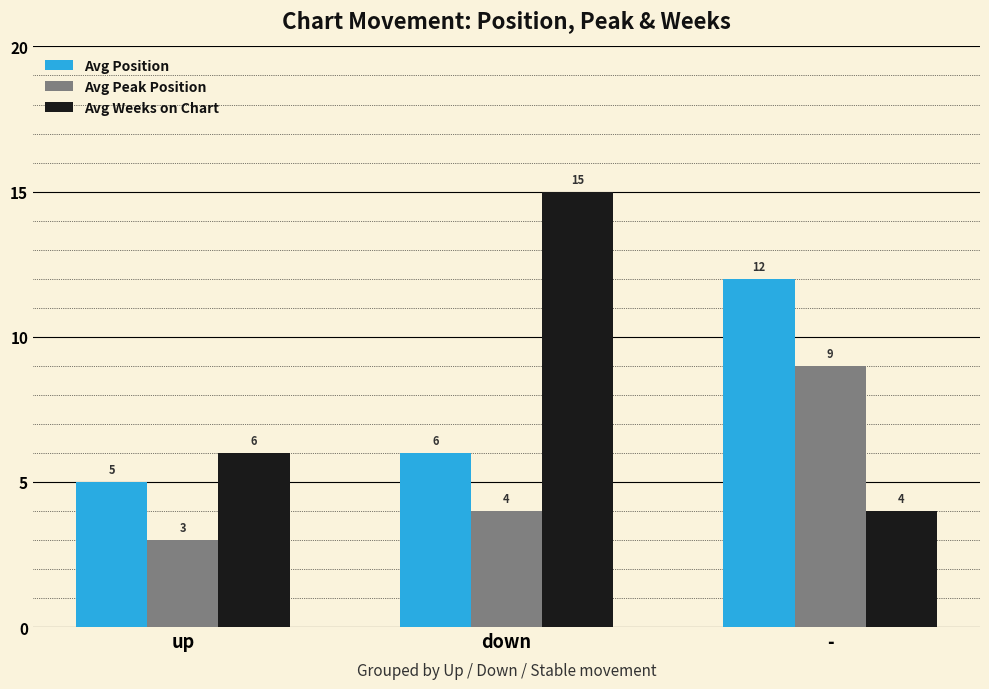

What is the total value across all series at up?

14